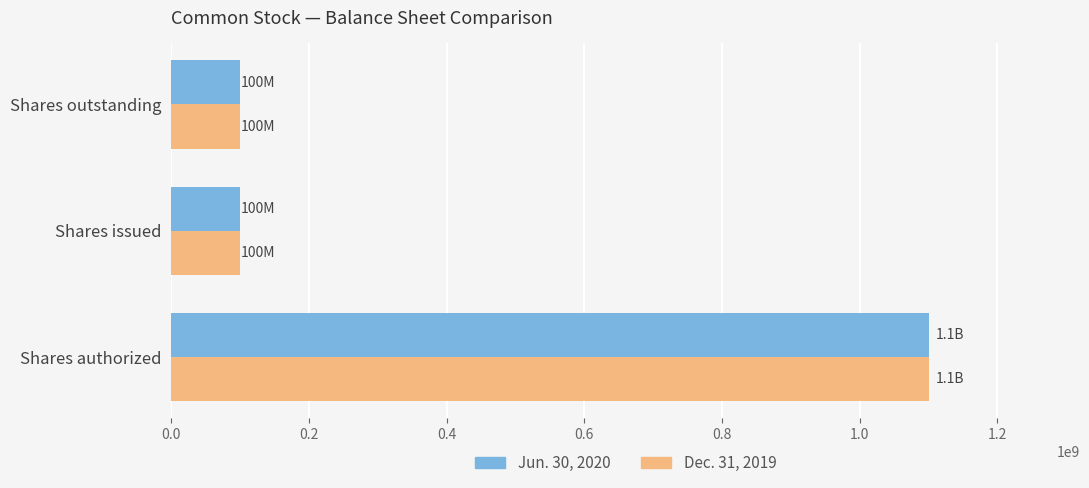

What is the maximum value shown in the chart?

1100000000